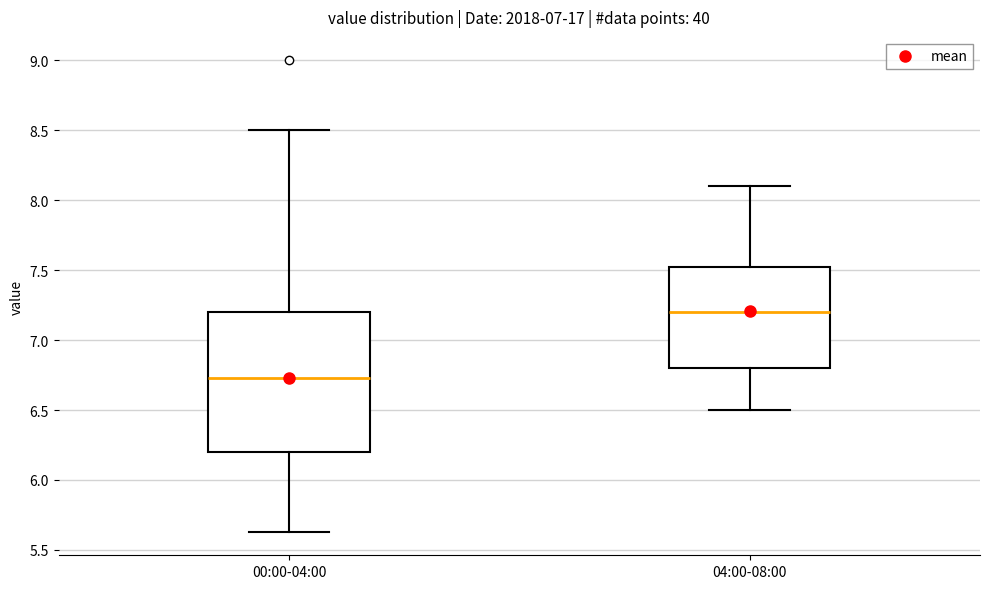

Which box is the tallest, from its lower edge to its upper edge?

00:00-04:00